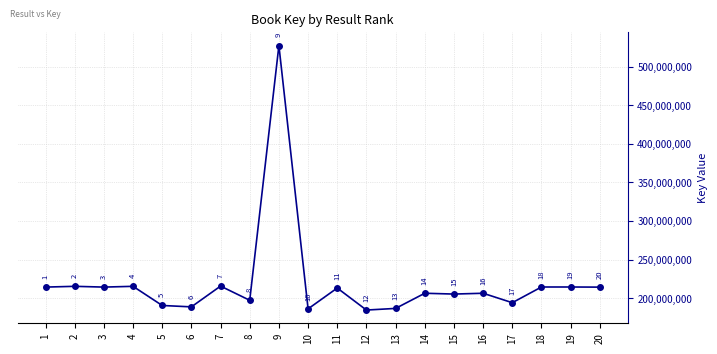

Which has a higher value, 2 or 17?

2